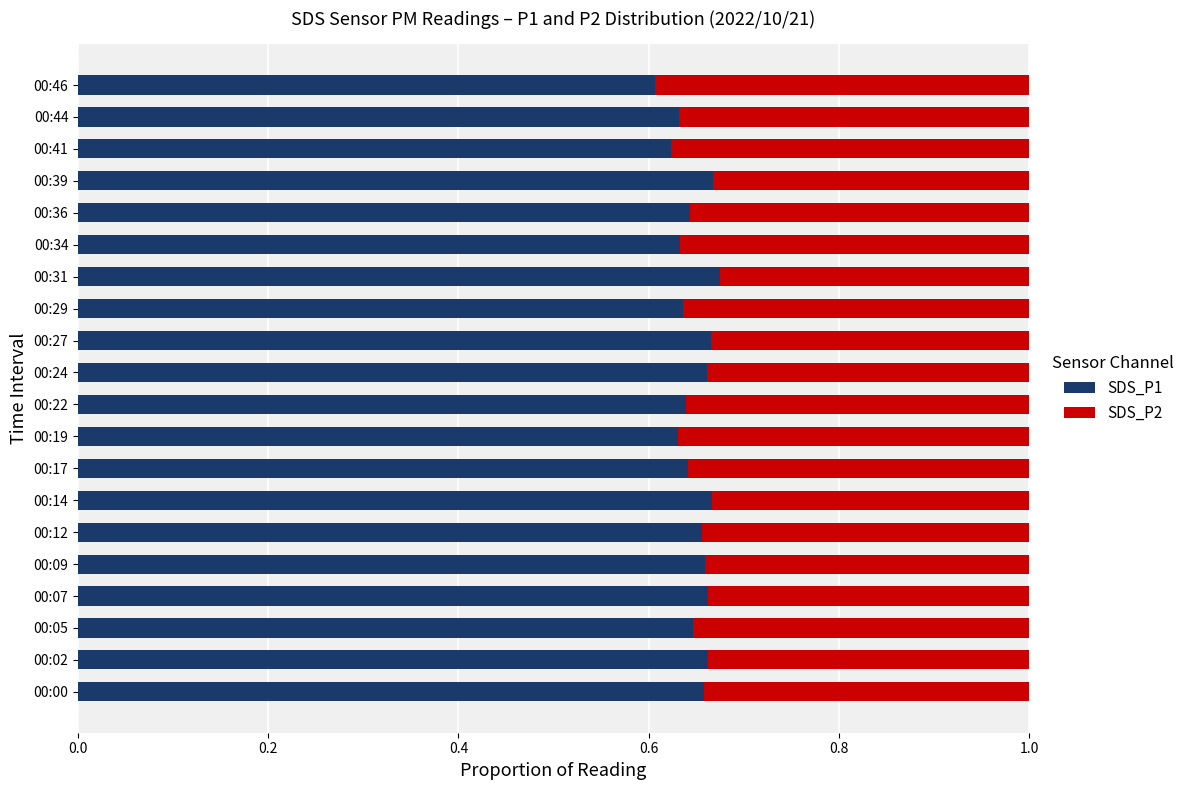

What is the sum of the SDS_P1 values at 00:36 and 00:44?

1.3